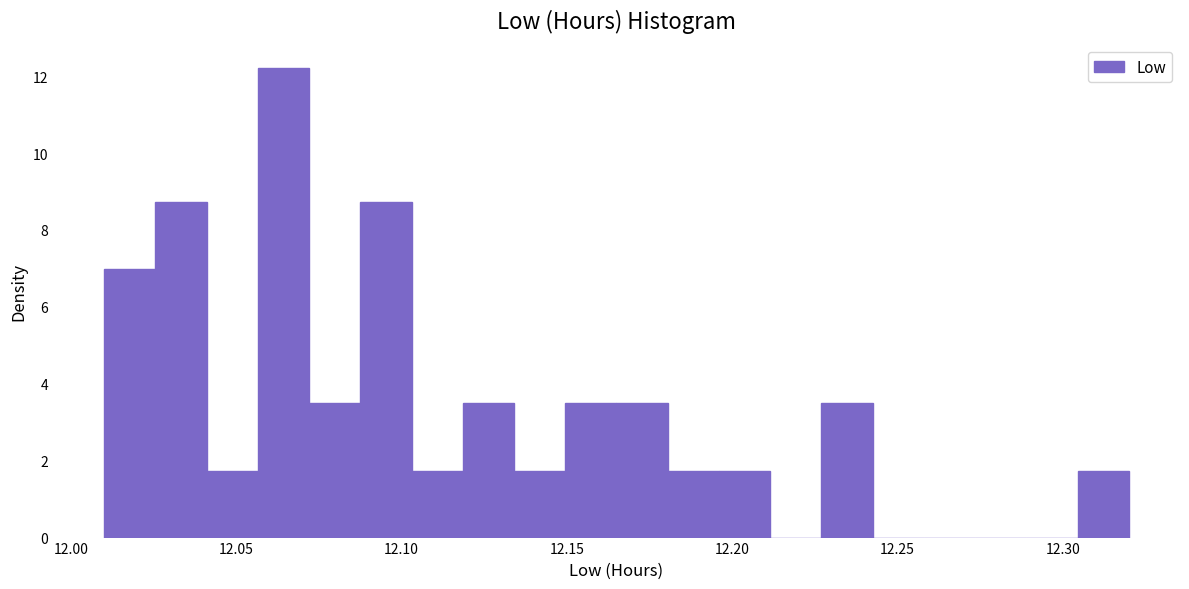

Read against the x-axis, roughly where is the centre of the tallest bar?

12.065